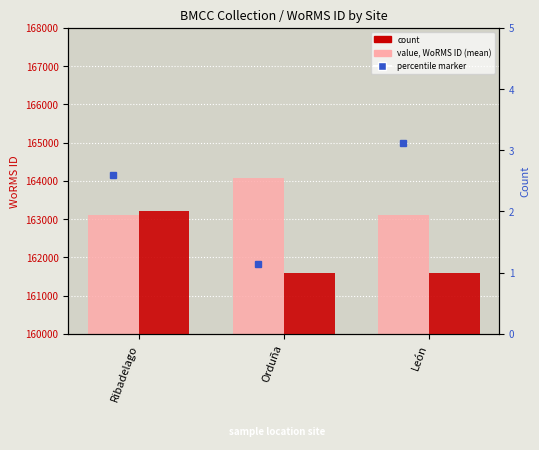

How many bars are there in each group?

2